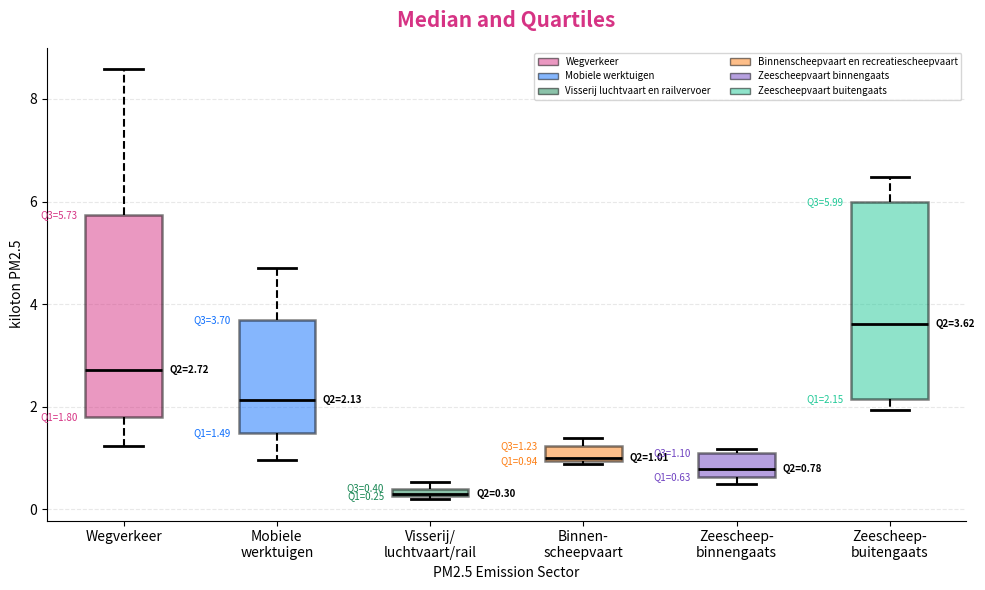

Which box's median line is the highest?

Zeescheep- buitengaats